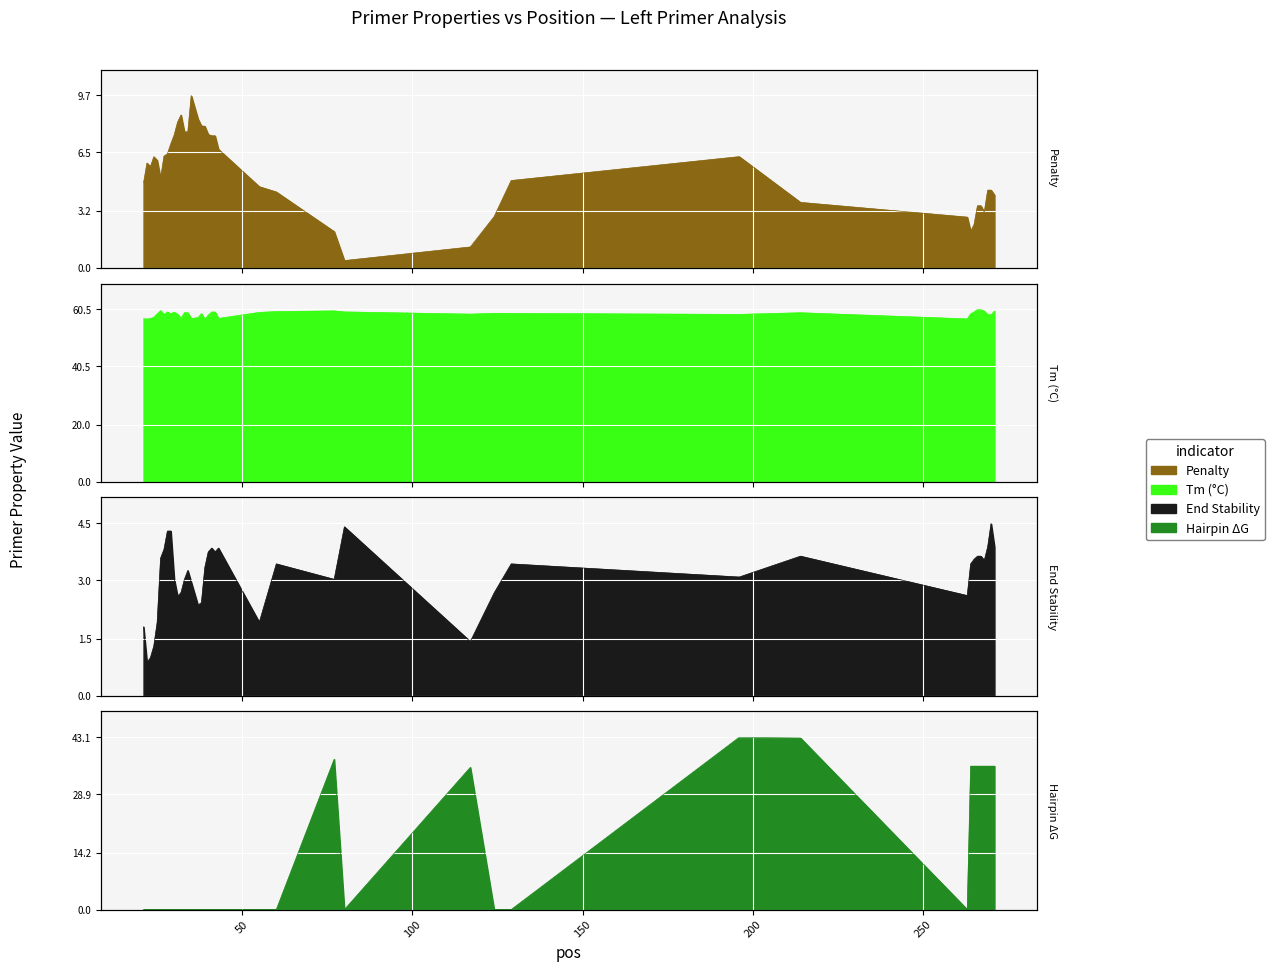

At which label is PRIMER_LEFT_0_TM closest to 58?

24